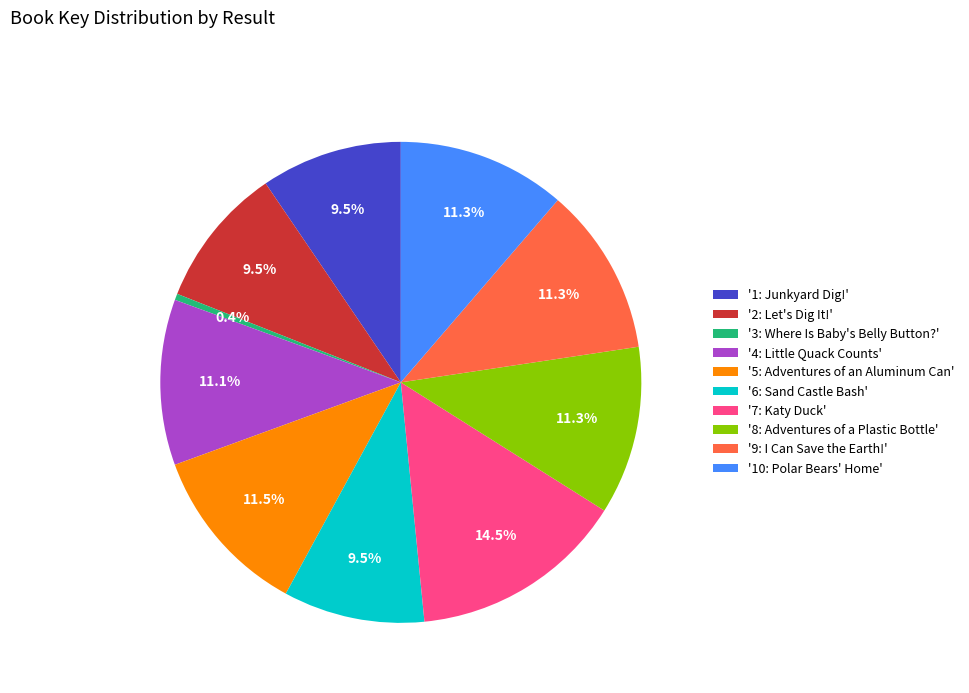

Which slice is the smallest?

'3: Where Is Baby's Belly Button?'